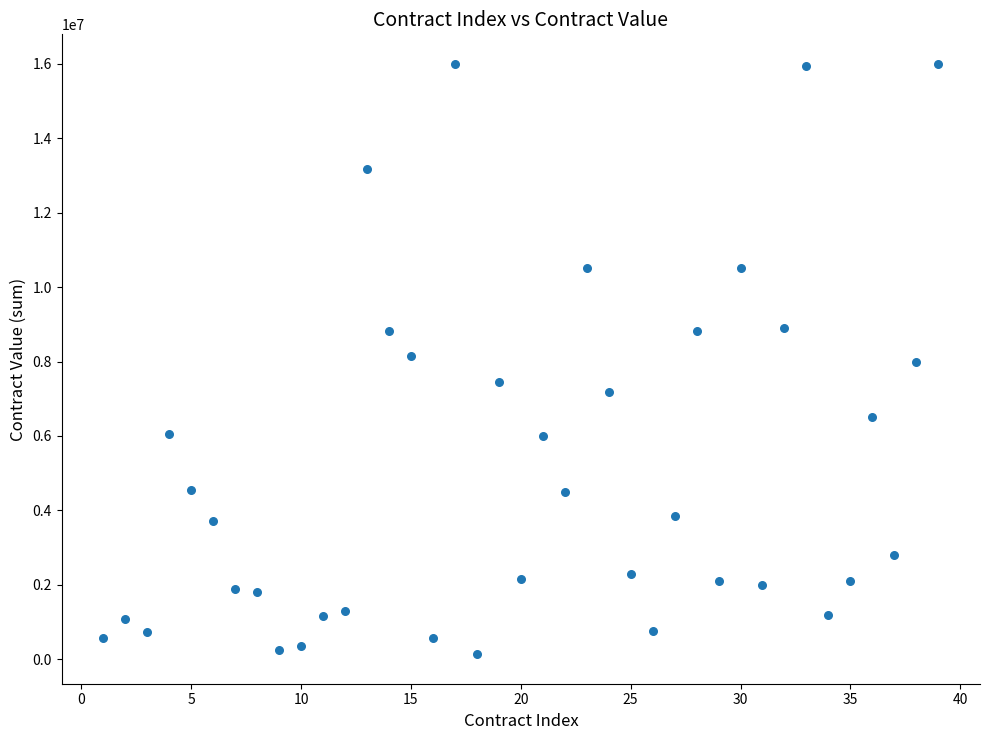

What is the range of X values (max minus min)?

38.0